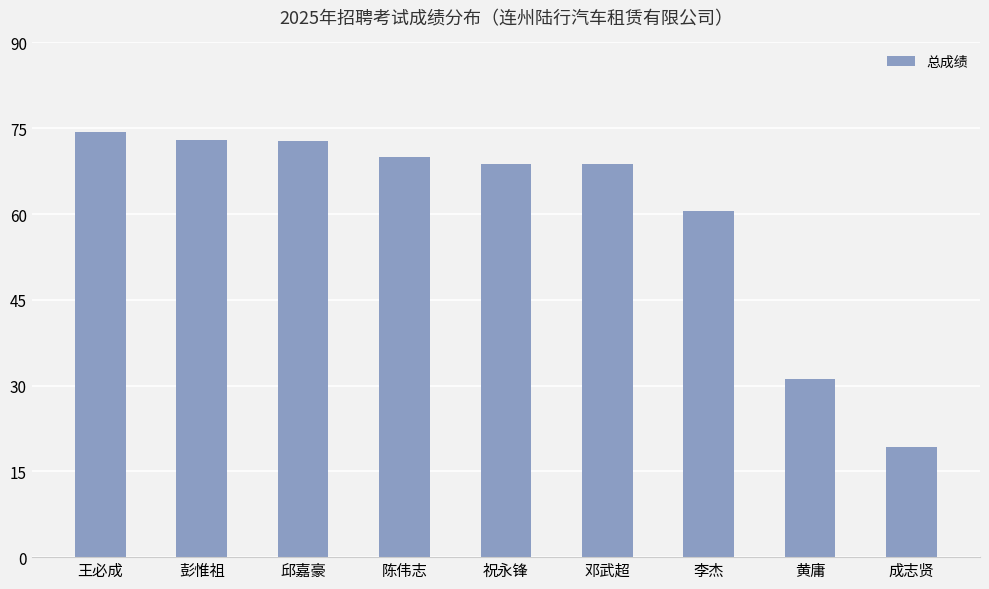

How many data points are above 68?

6